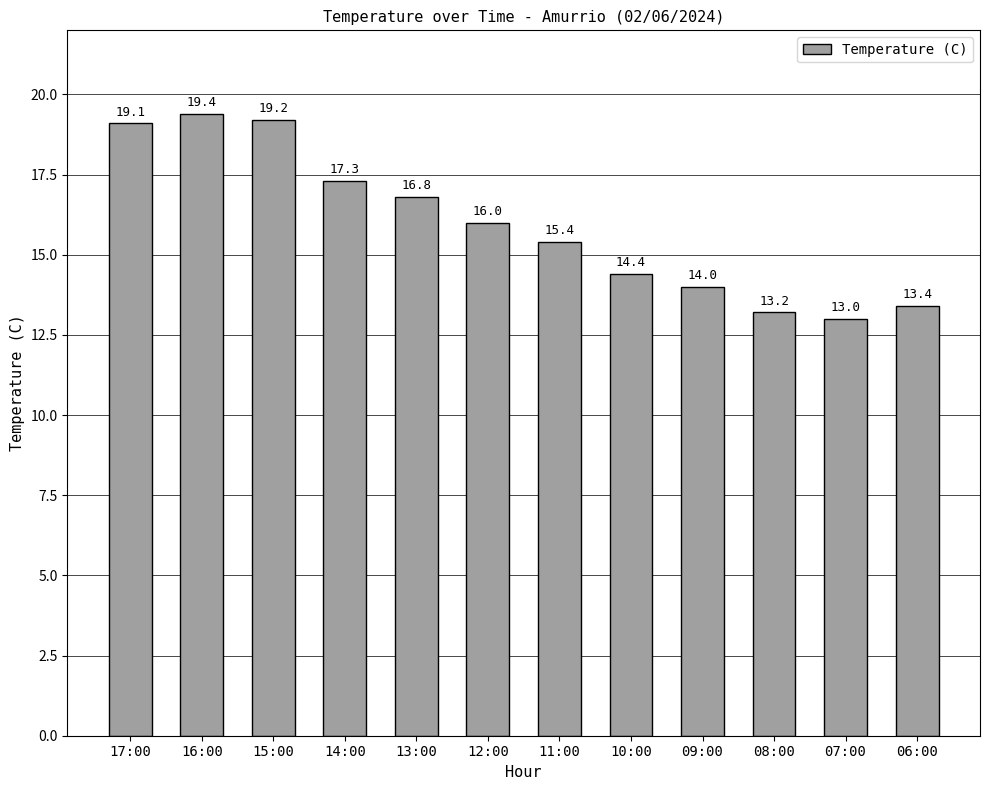

The chart shows a value of 8.1 at 09:00. True or false?

False